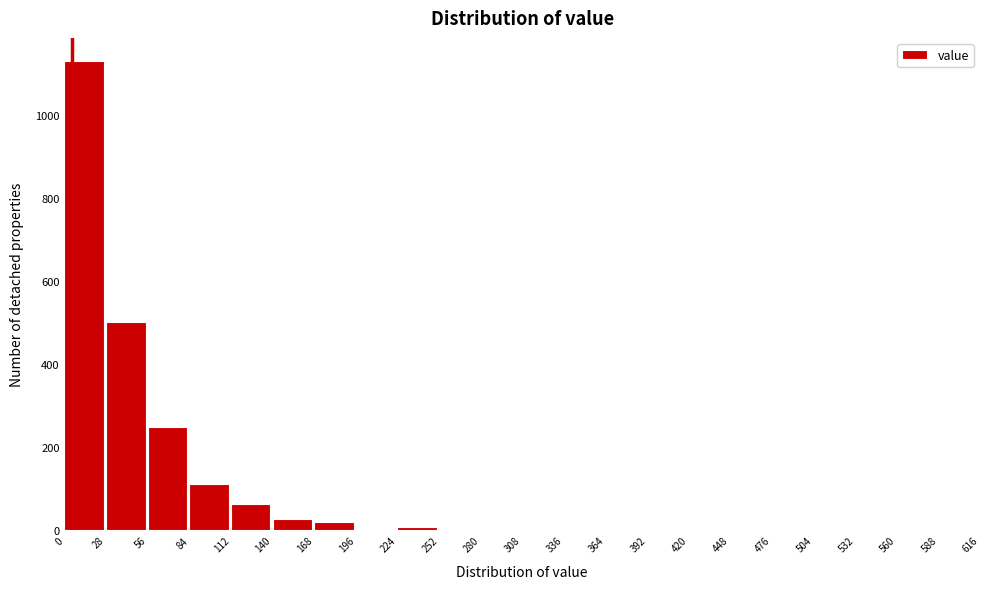

Reading left to right, list every bar in this chart as the range it spans on the x-axis followed by its height. The values are not printed on the chart, so give them approximately, as read against the axis.

0 to 28: 1140
28 to 56: 500
56 to 84: 240
84 to 112: 120
112 to 140: 60
140 to 168: 20
168 to 196: 20
196 to 224: under 20
224 to 252: under 20
252 to 280: under 20
280 to 308: under 20
308 to 336: under 20
336 to 364: 0
364 to 392: 0
392 to 420: 0
420 to 448: 0
448 to 476: 0
476 to 504: 0
504 to 532: 0
532 to 560: 0
560 to 588: 0
588 to 616: 0